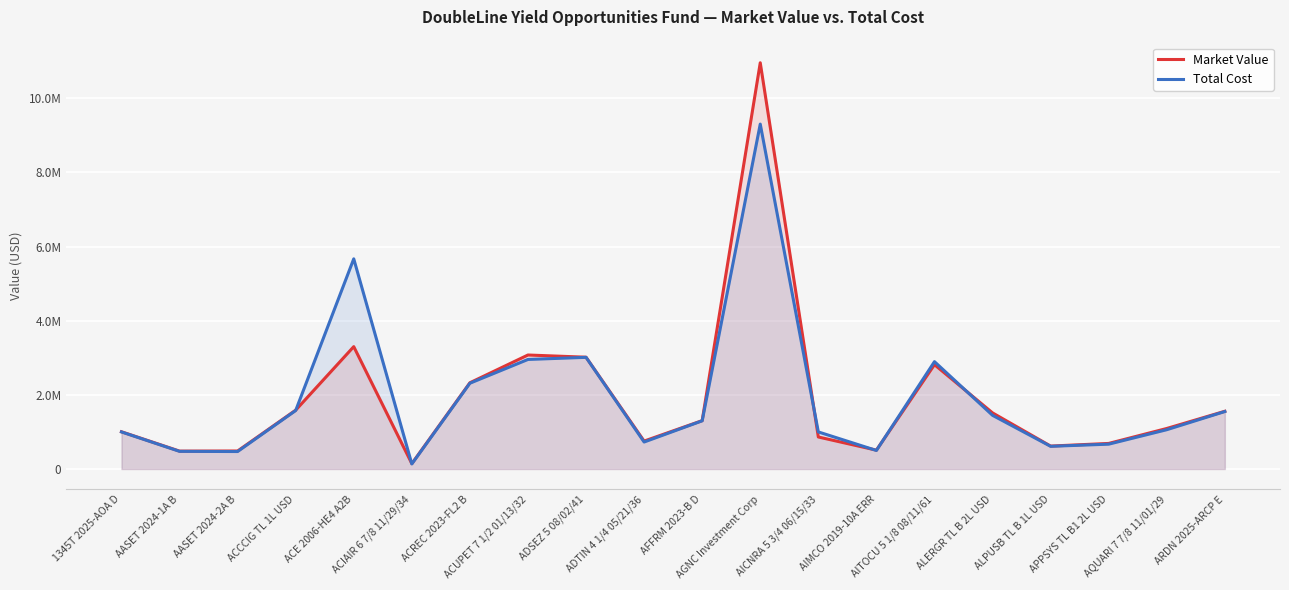

In Market Value, how many points are lower than both neighbors (excluding endpoints)?

5